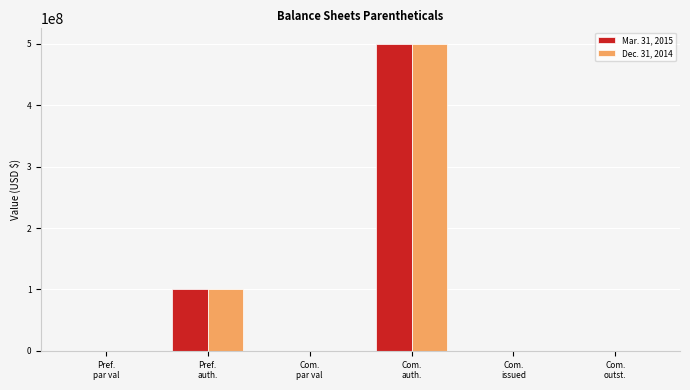

What is the sum of all Mar. 31, 2015 values?

600500000.0